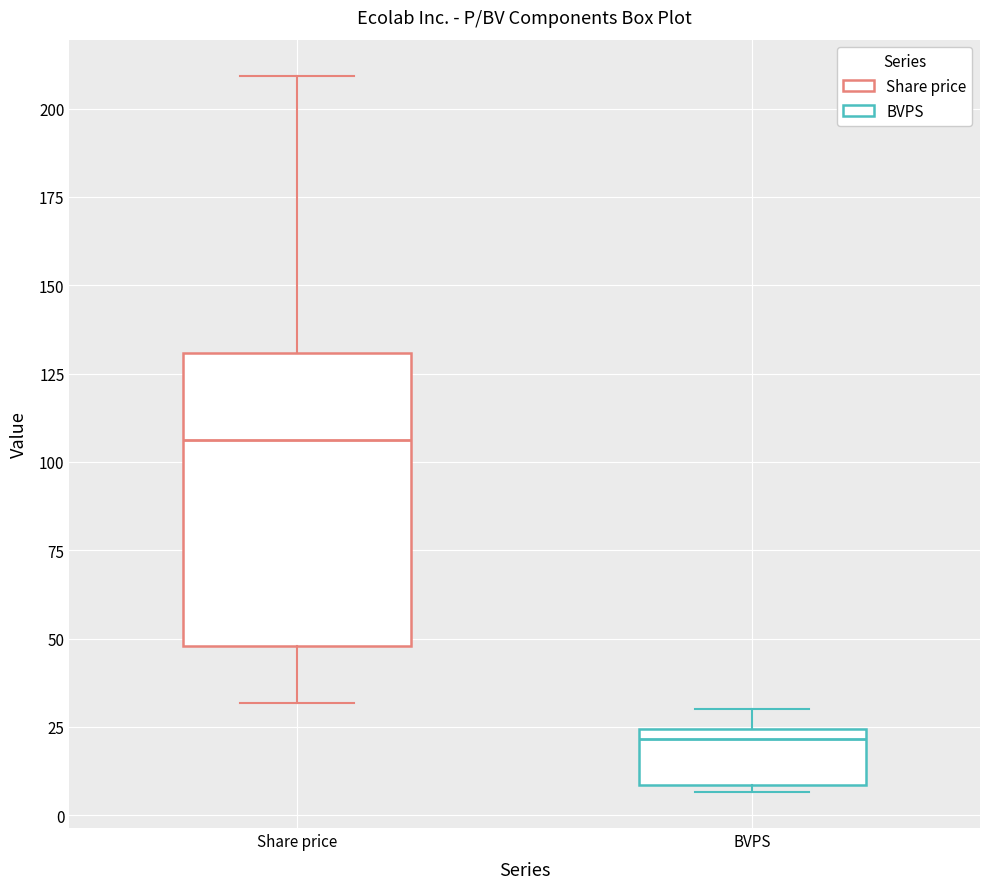

Which box has the lowest median line?

BVPS